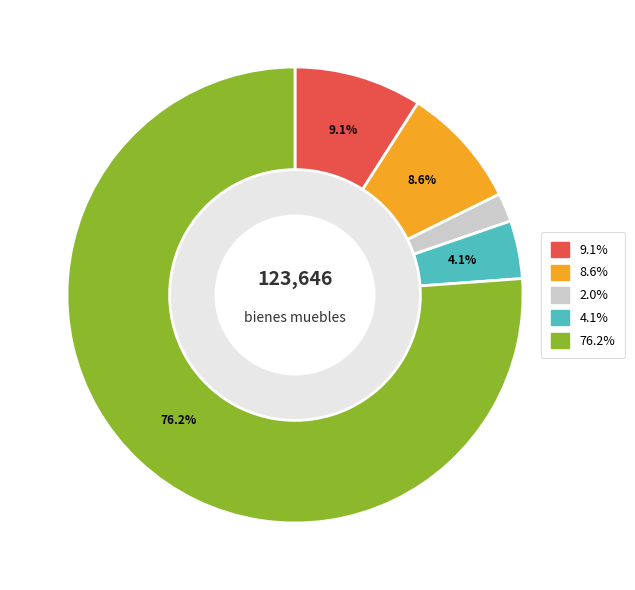

How many segments does this pie chart have?

5